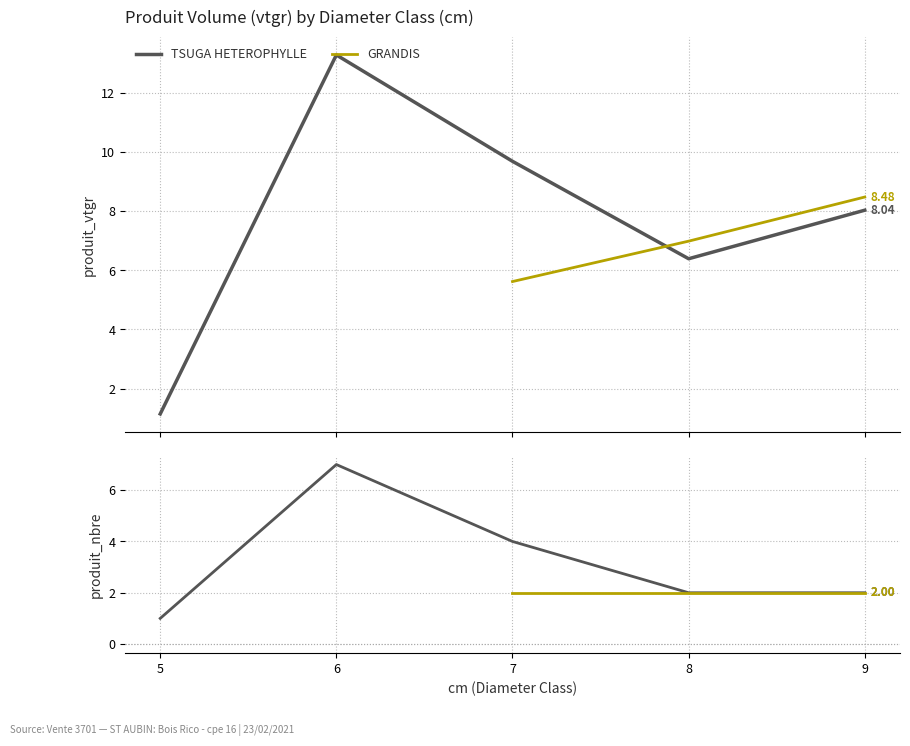

At which category does TSUGA HETEROPHYLLE reach its first local peak?

6